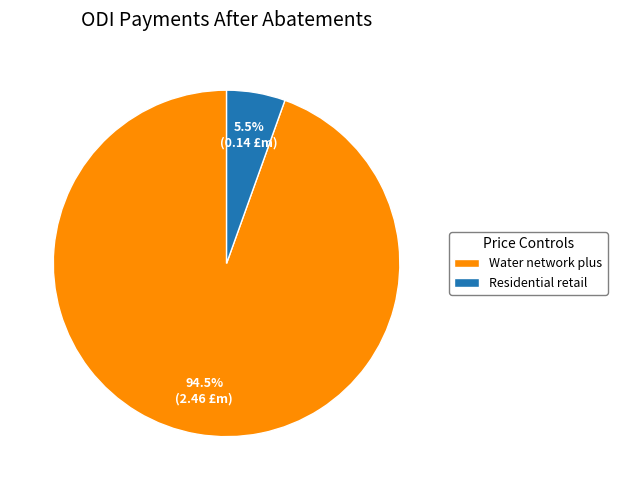

How much of the chart is everything except Water network plus?

5.5%